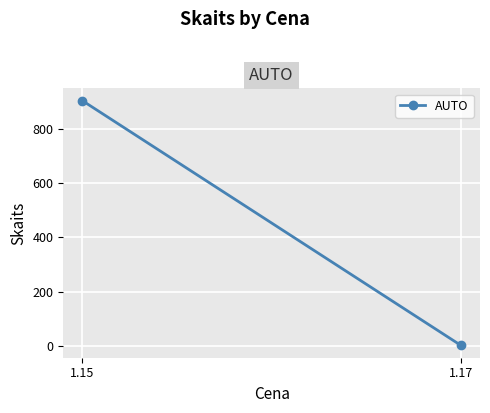

Rank the categories by value from lowest to highest.

1.17, 1.15